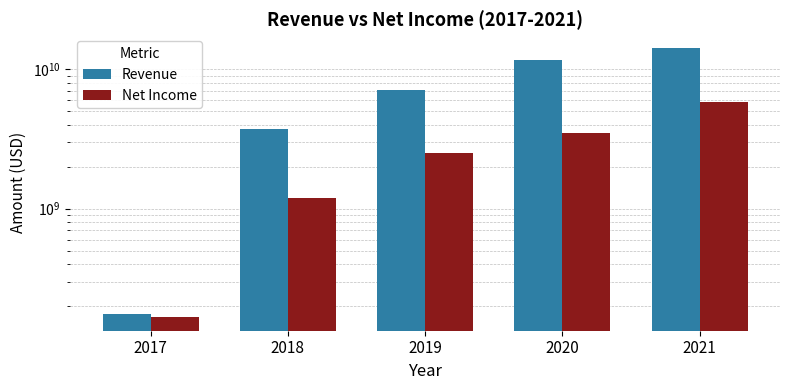

Where does the Revenue series first go above 7130442000?

2020